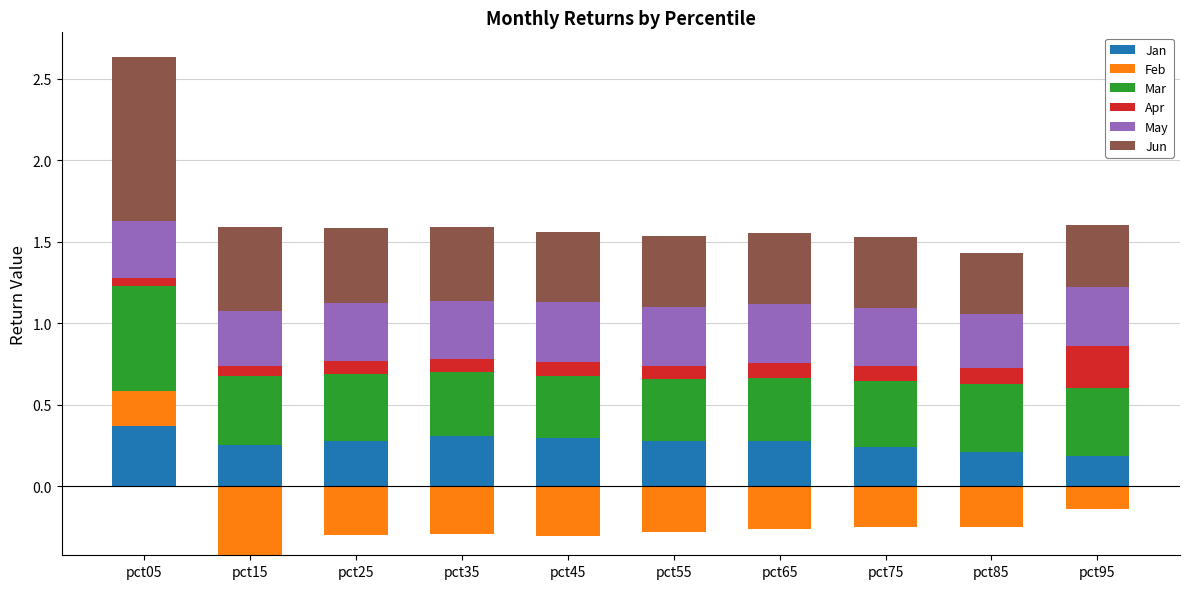

Between pct45 and pct95, which is larger?

pct45